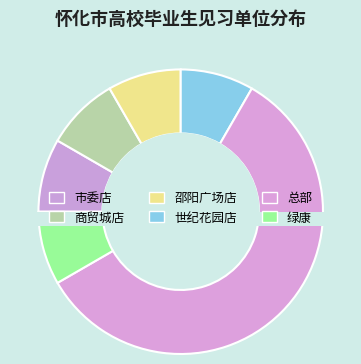

What percentage is the 总部 slice, to the nearest percent?

58%